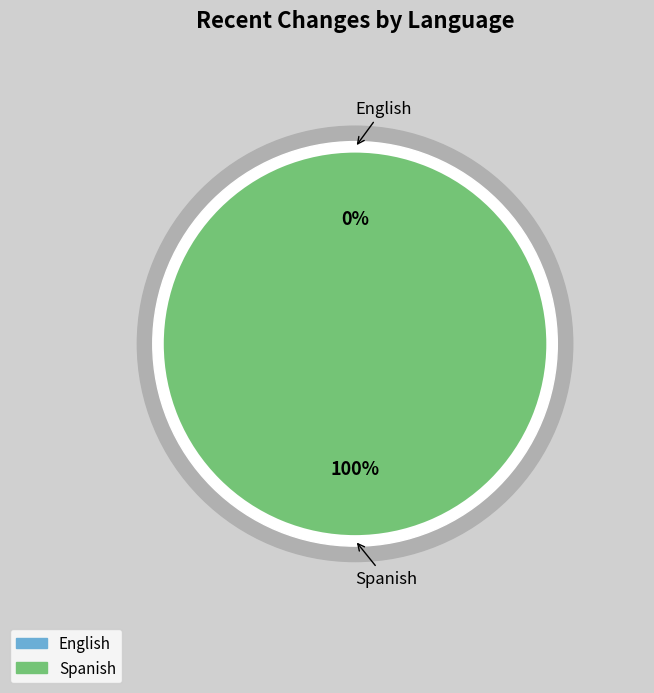

To the nearest percent, what is the combined percentage of Spanish and English?

100%